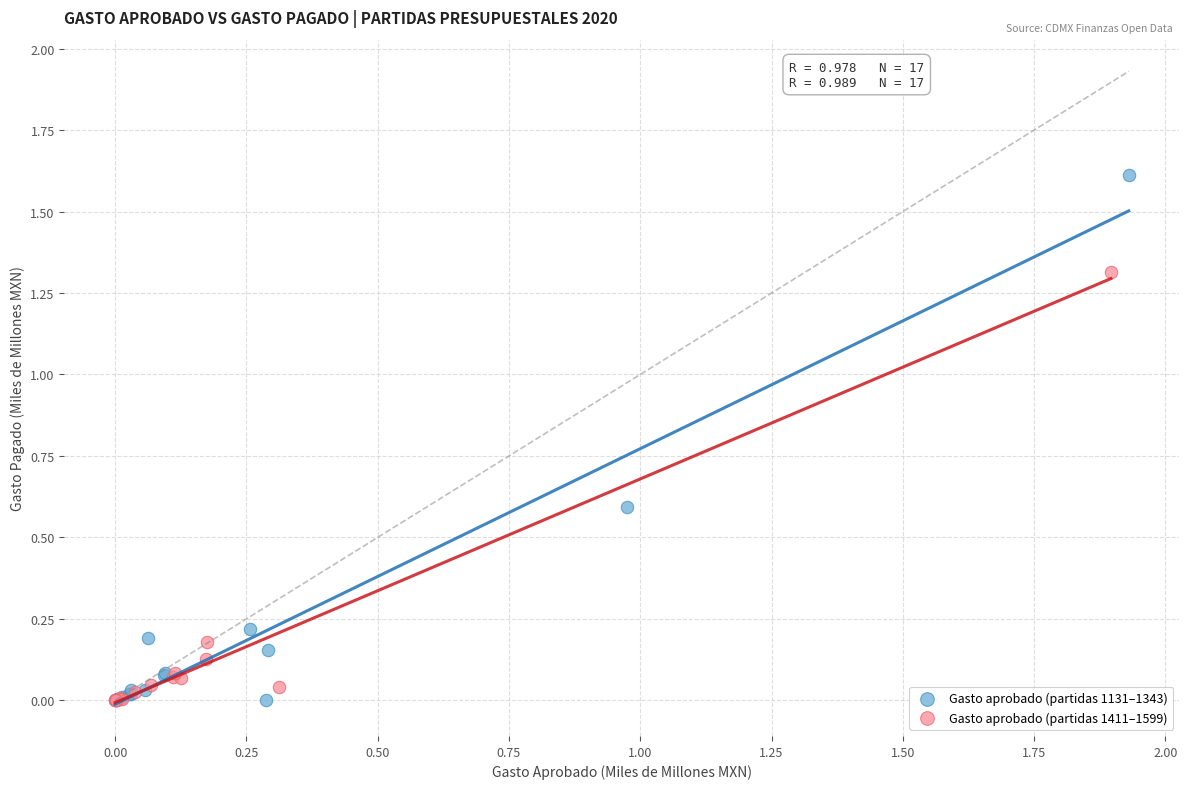

Which series has the largest Y range (max minus min)?

Gasto aprobado (partidas 1131–1343)